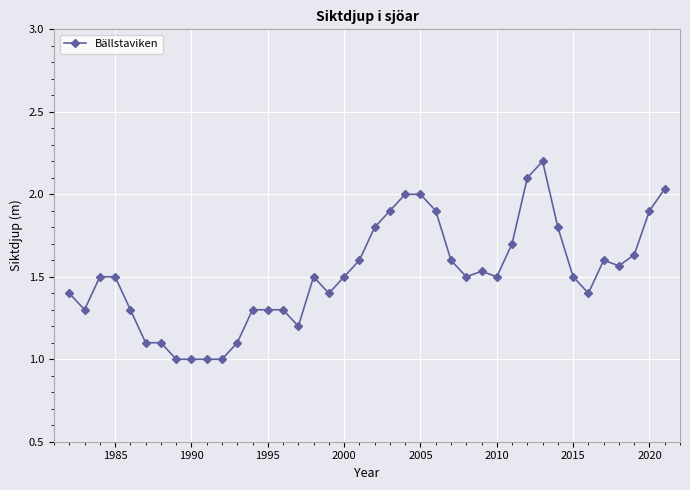

What is the value of the 8th point from the left?

1.0